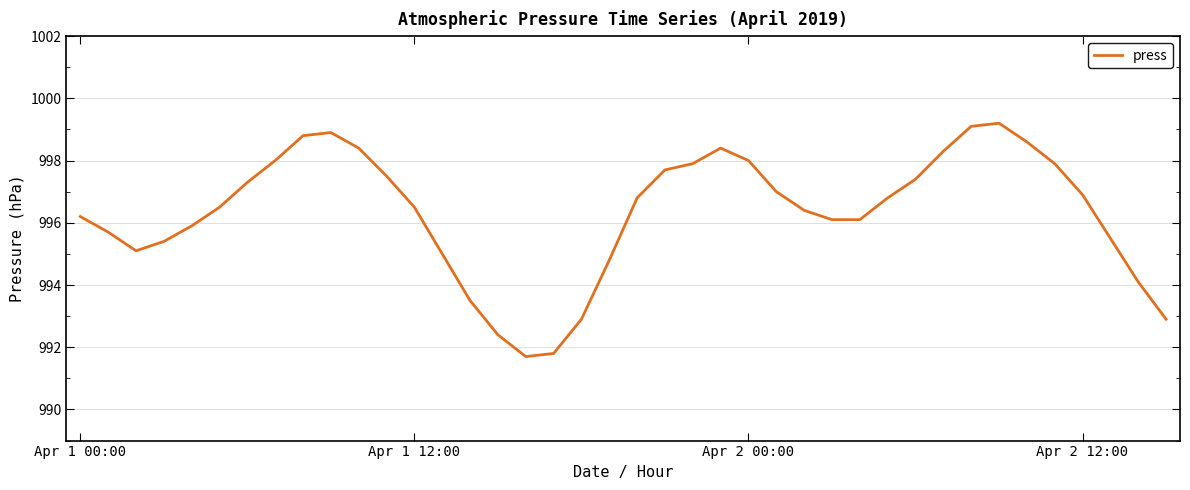

What is the greatest value displayed?

999.2